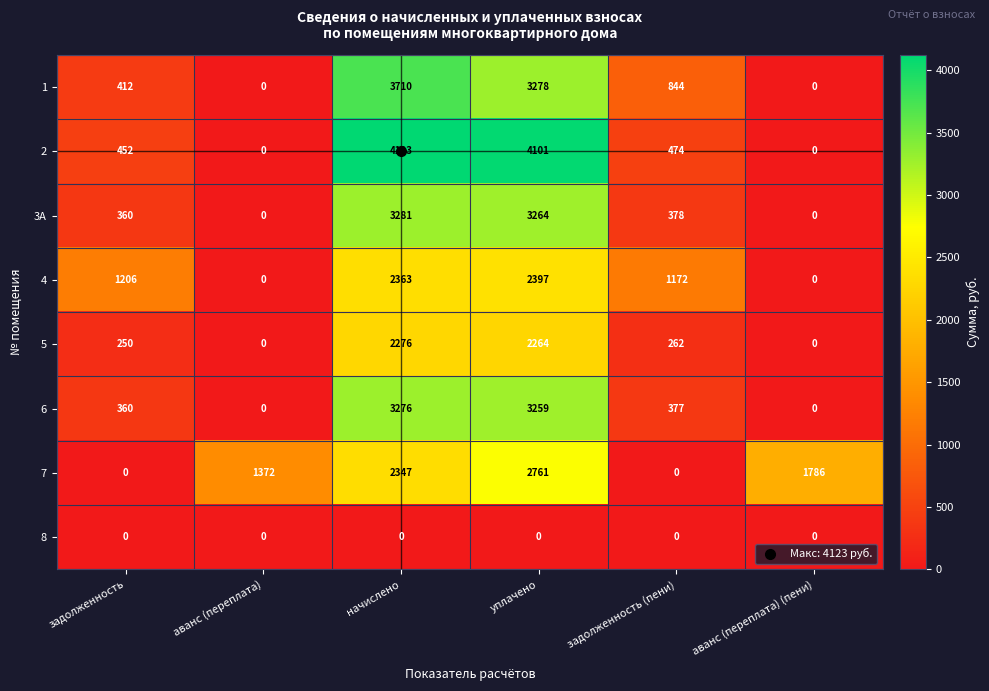

At which label is 7 closest to 1380?

аванс (переплата)